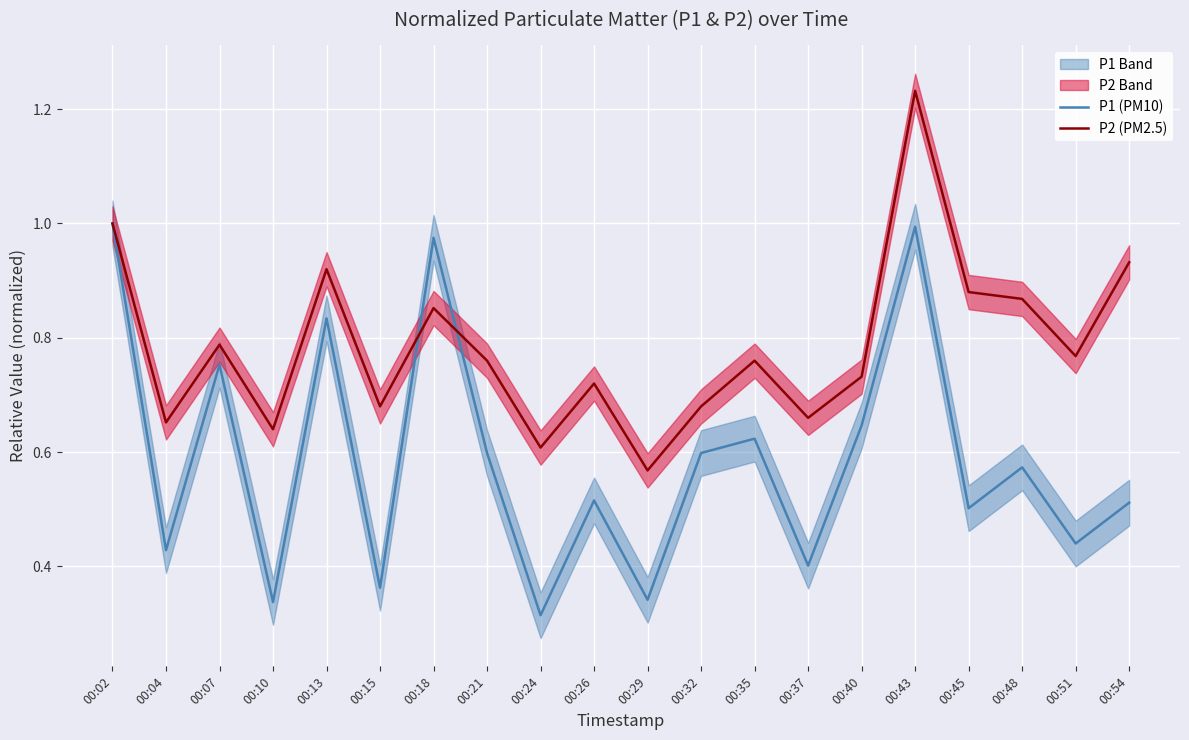

Where is the first local maximum for P1 (PM10)?

00:07